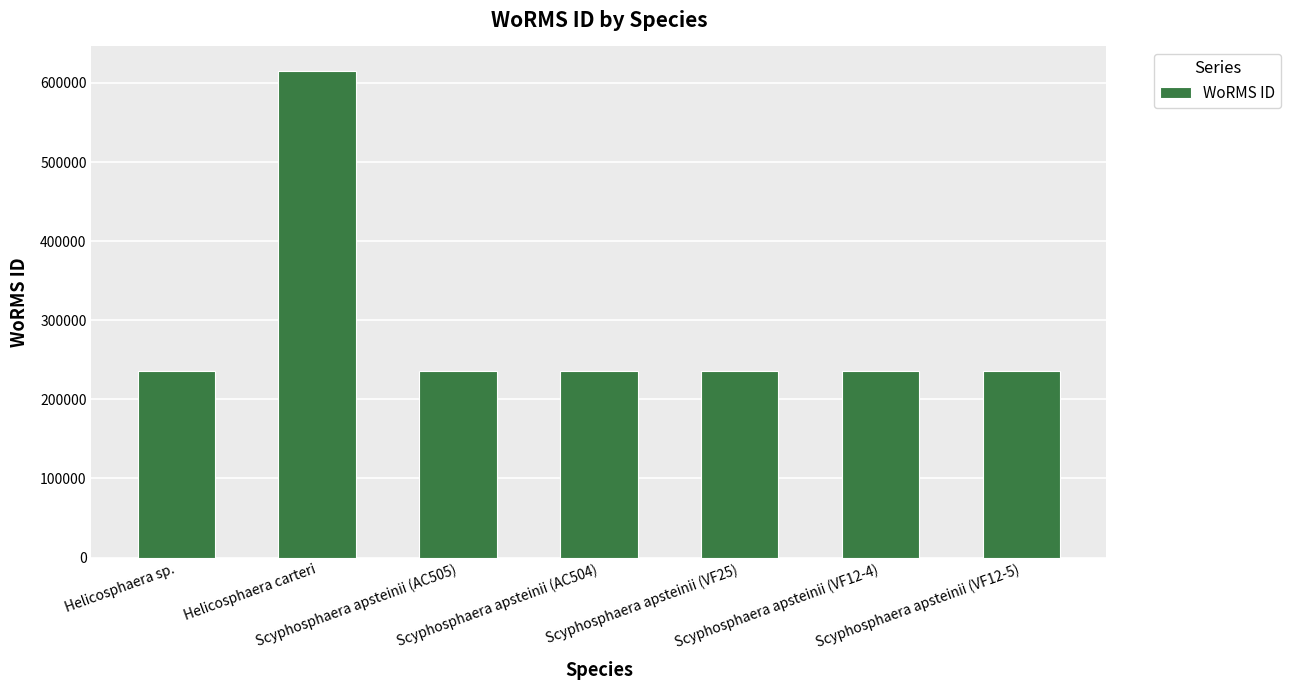

Is it true that the value at Scyphosphaera apsteinii (VF12-5) is 151120?

False